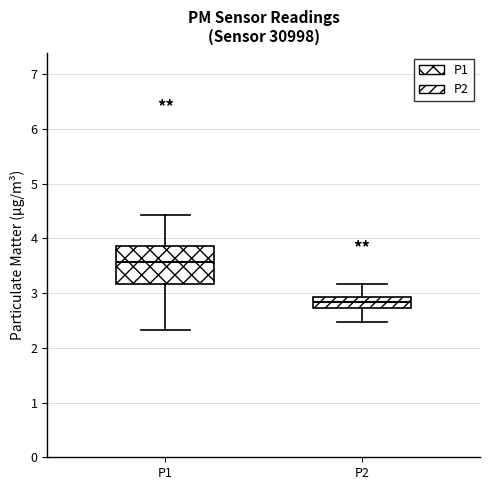

Reading left to right, transcribe this box plot: for each box, give where its median line is, the range the box spans, and where its two whiskers end, as read against the y-axis. The values are not printed on the chart, so give them approximately, as read against the axis.

P1: median 3.6, box 3.2 to 3.9, whiskers 2.3 to 4.4
P2: median 2.8, box 2.7 to 2.9, whiskers 2.5 to 3.2